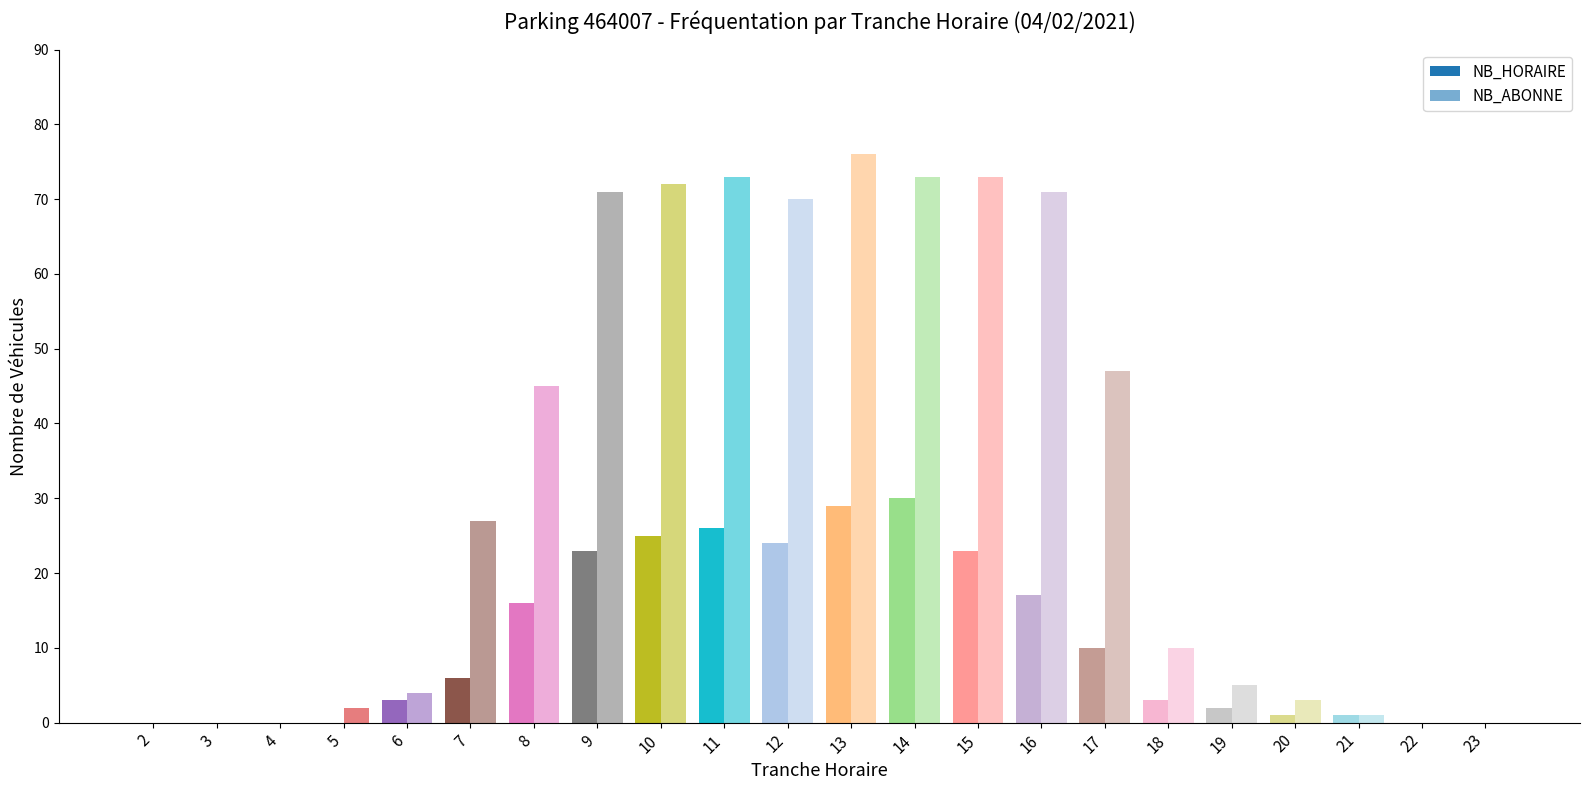

How many groups of bars are there?

22